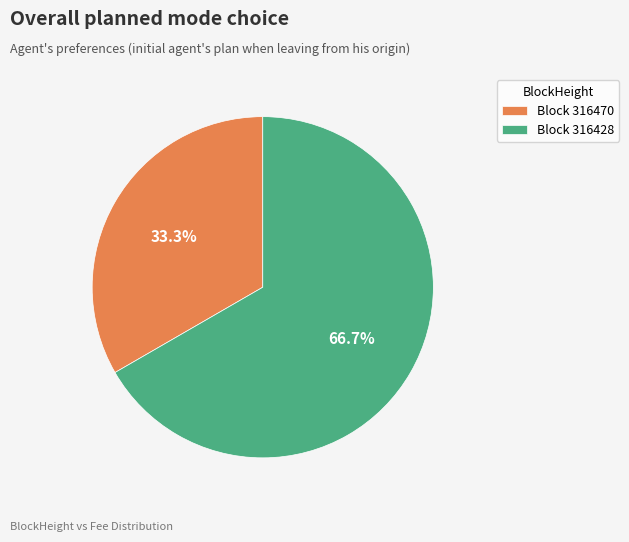

Is there any slice that represents more than half of the pie?

Yes